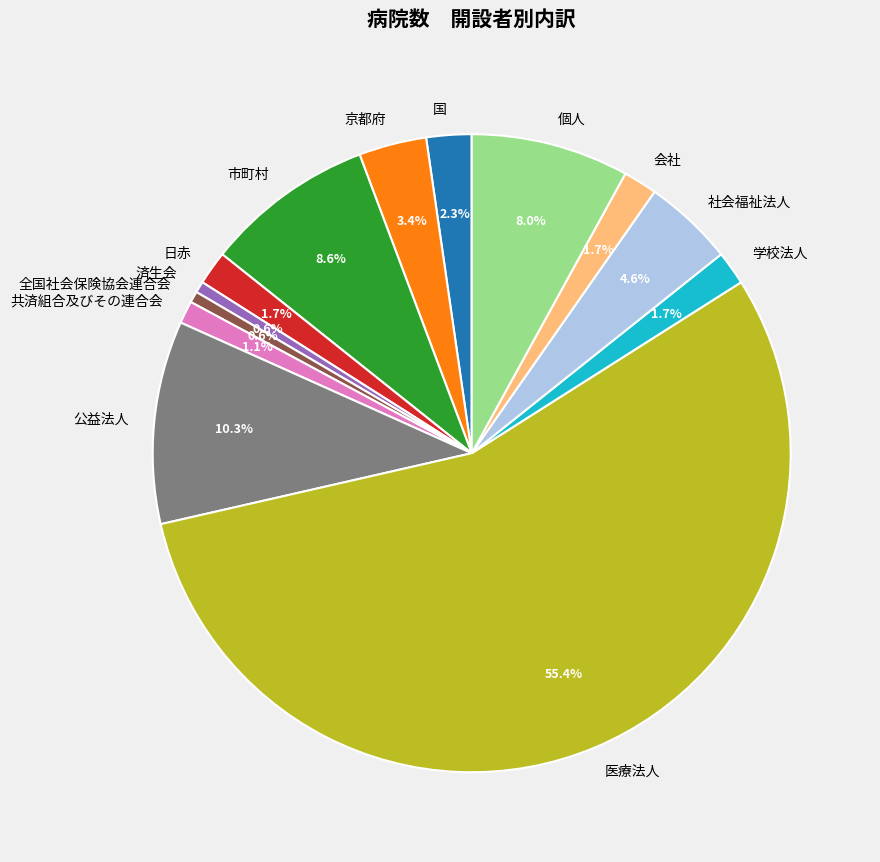

To the nearest percent, what is the average slice percentage?

8%